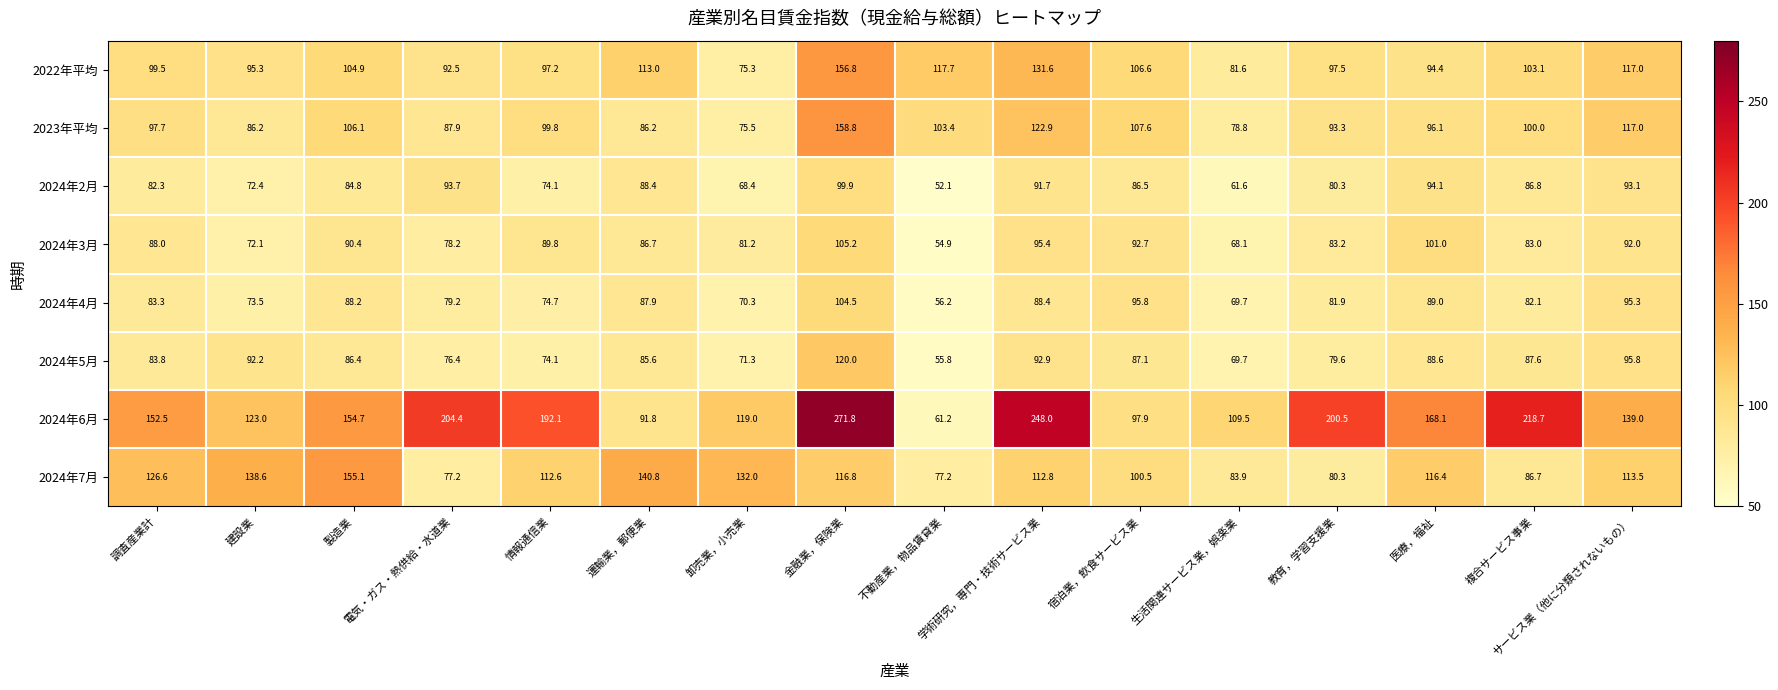

What is the average value of the 2024年7月 series?

110.7